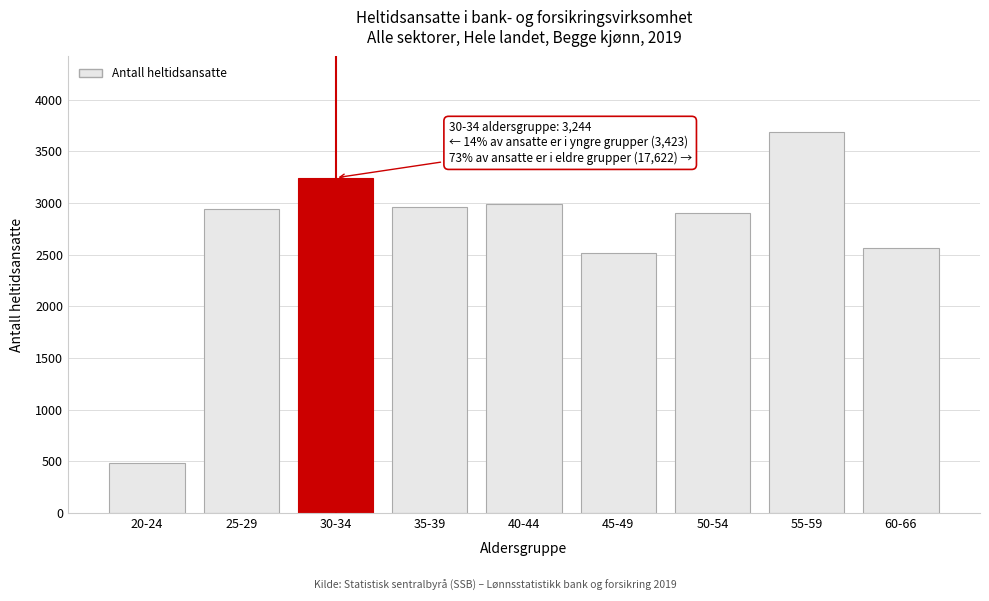

Reading left to right, extract all data points from this chart.

480	2943	3244	2964	2991	2519	2900	3683	2565